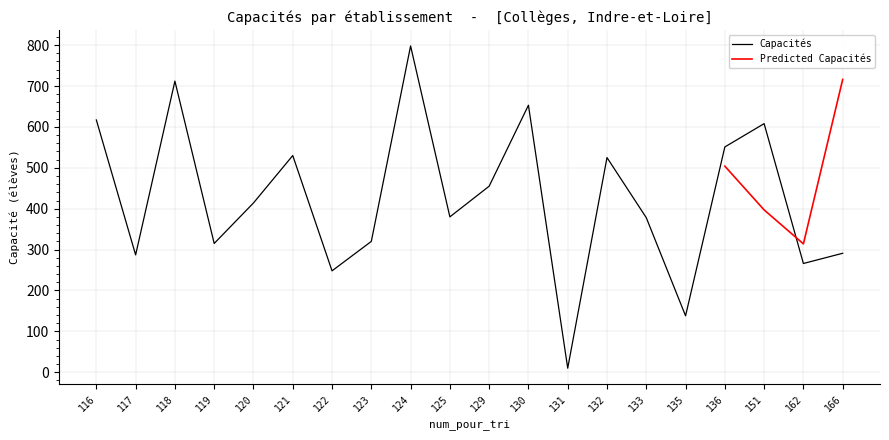

Reading left to right, list all the values displayed in this chart.

617	287	712	315	414	530	248	320	798	380	455	653	10	525	378	138	551	608	266	291